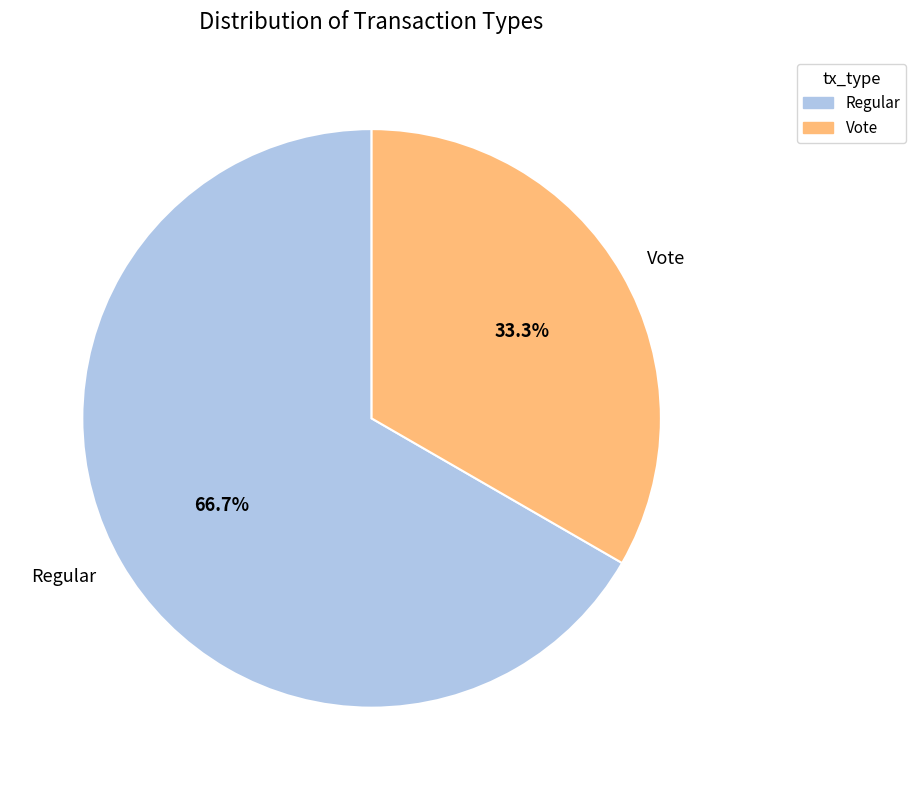

Is the sum of Regular and Vote greater than half?

Yes